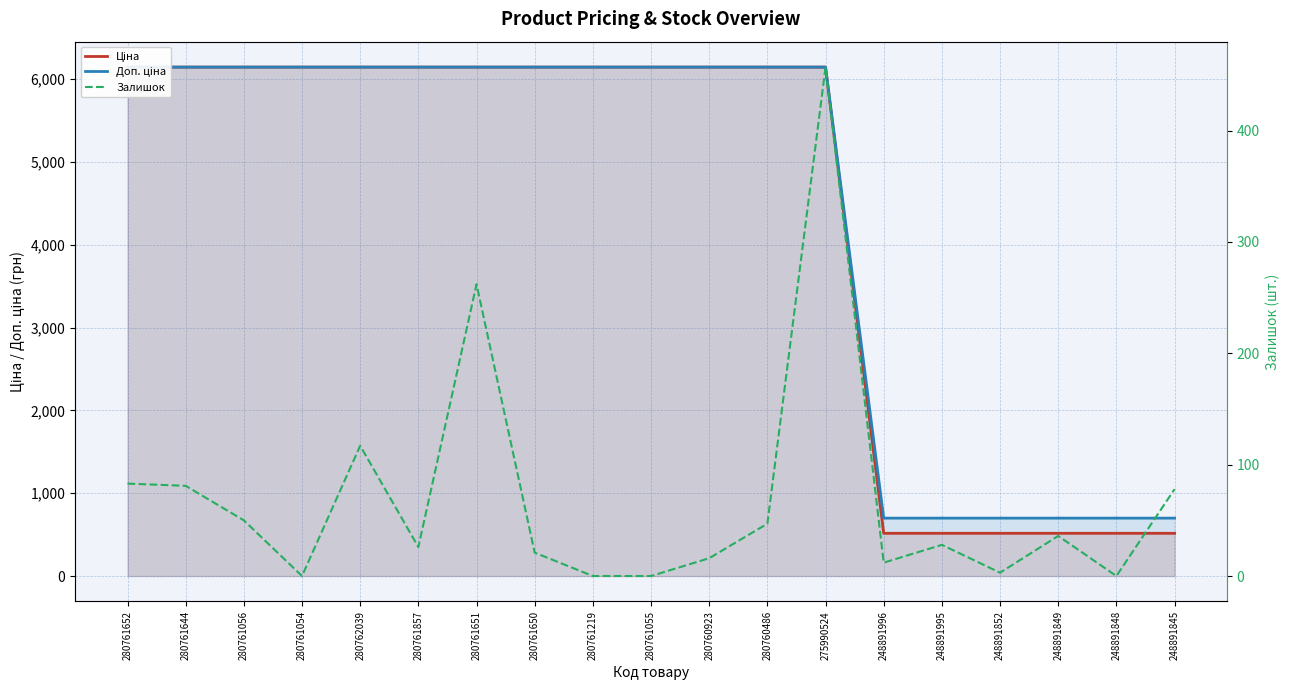

True or false: Залишок and Ціна cross at least once.

False